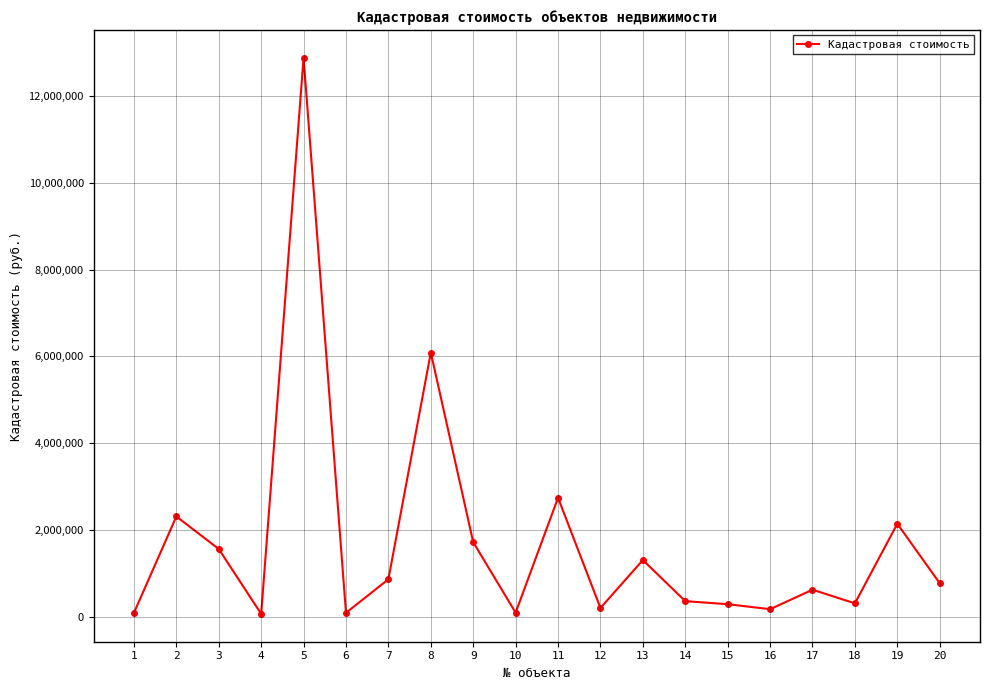

What is the ratio of the value at 20 to the value at 16?

4.3